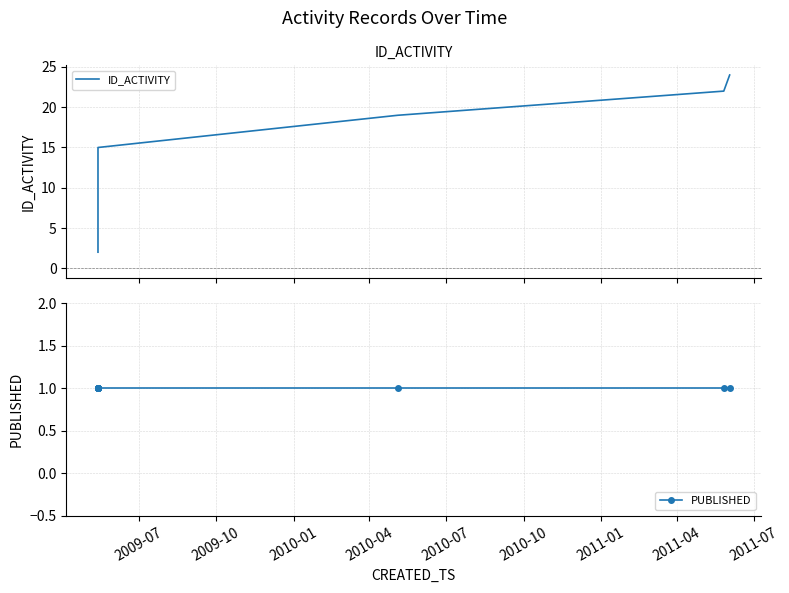

True or false: ID_ACTIVITY has more than 0 interior local peaks.

False